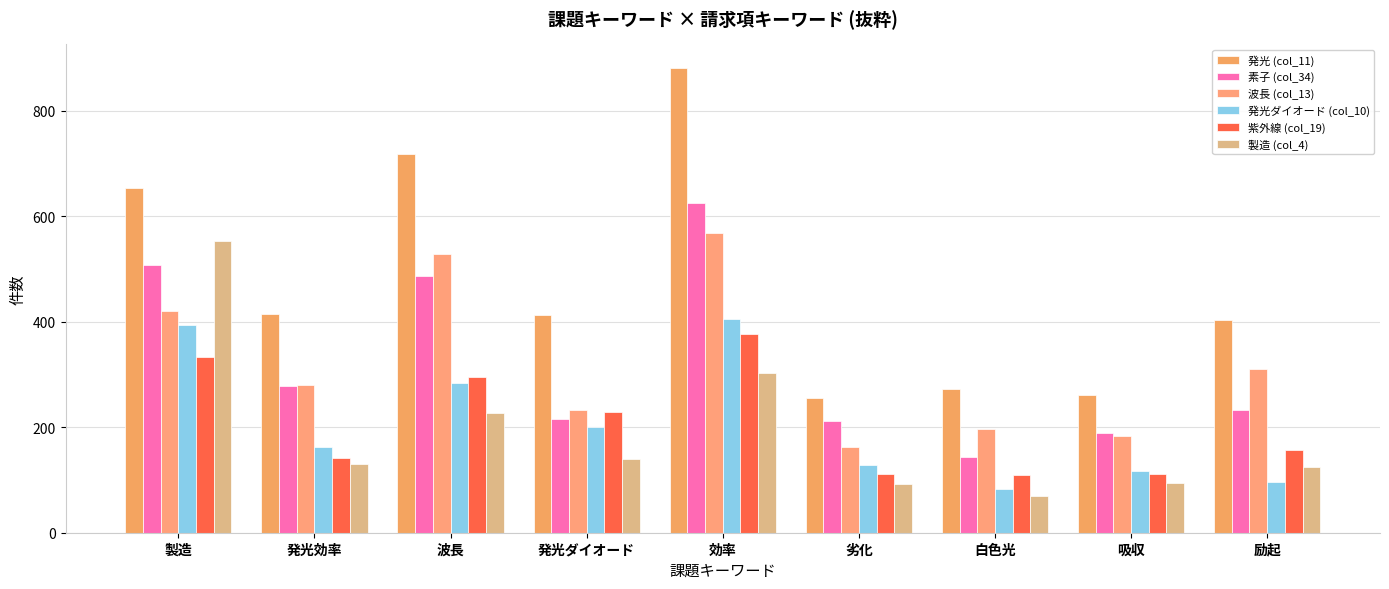

Which has a higher value, 波長 or 効率?

効率